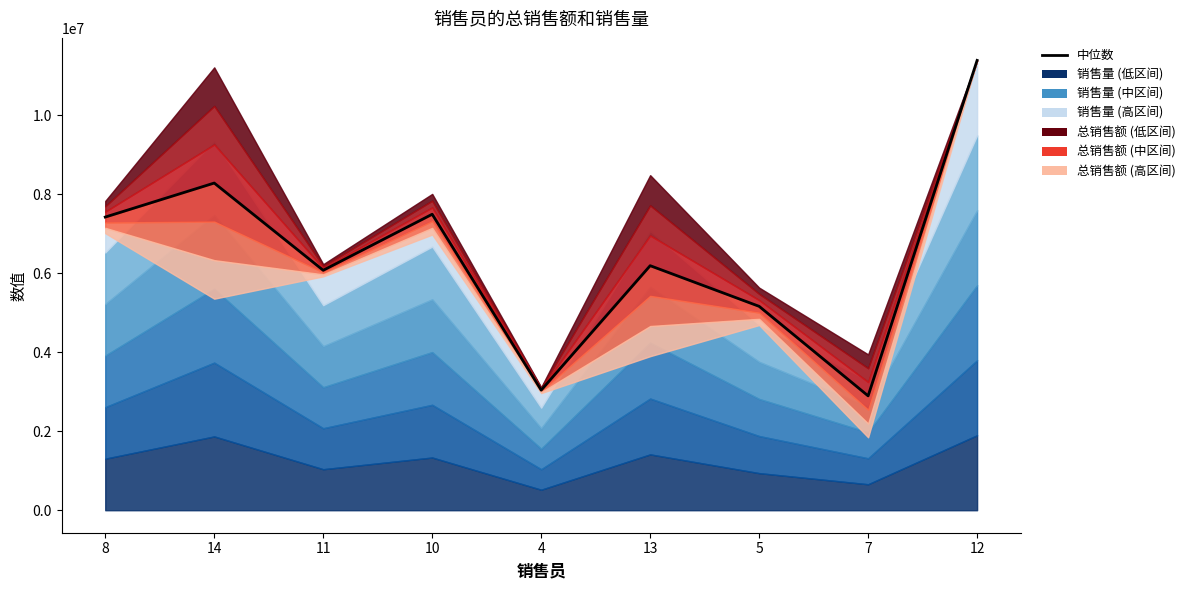

How many lines are shown in the chart?

1